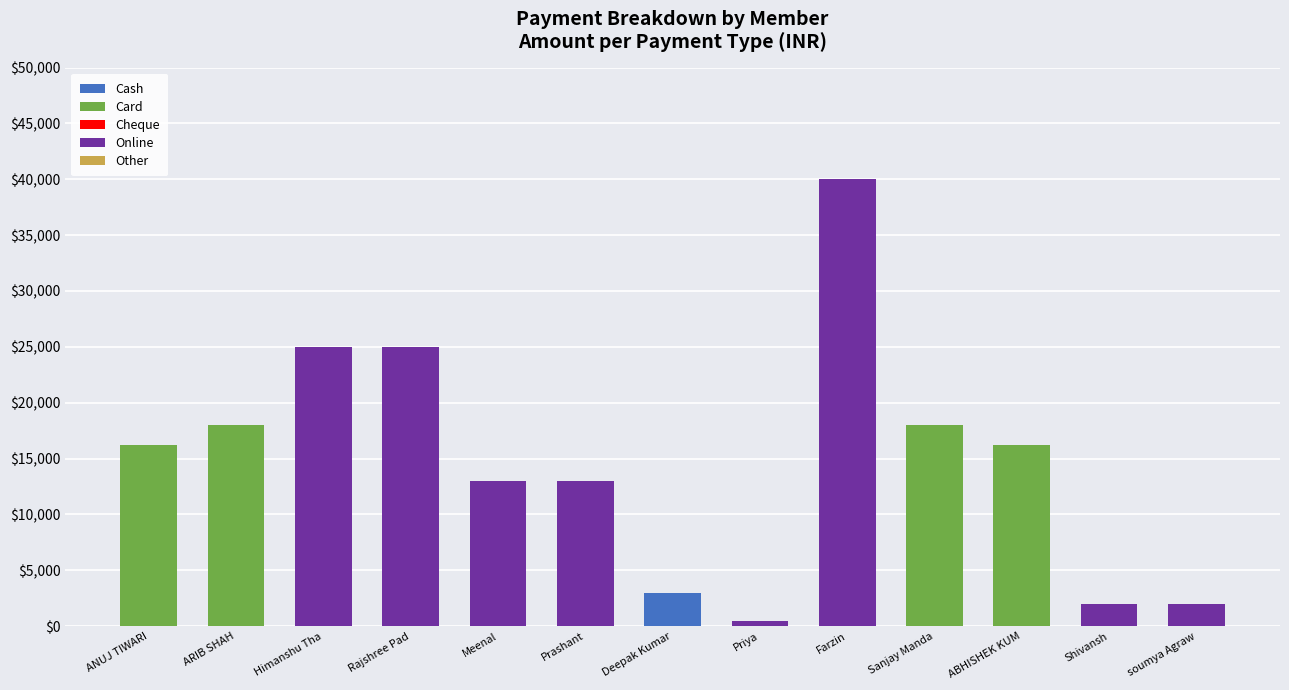

What is the maximum value for Cash?

3000